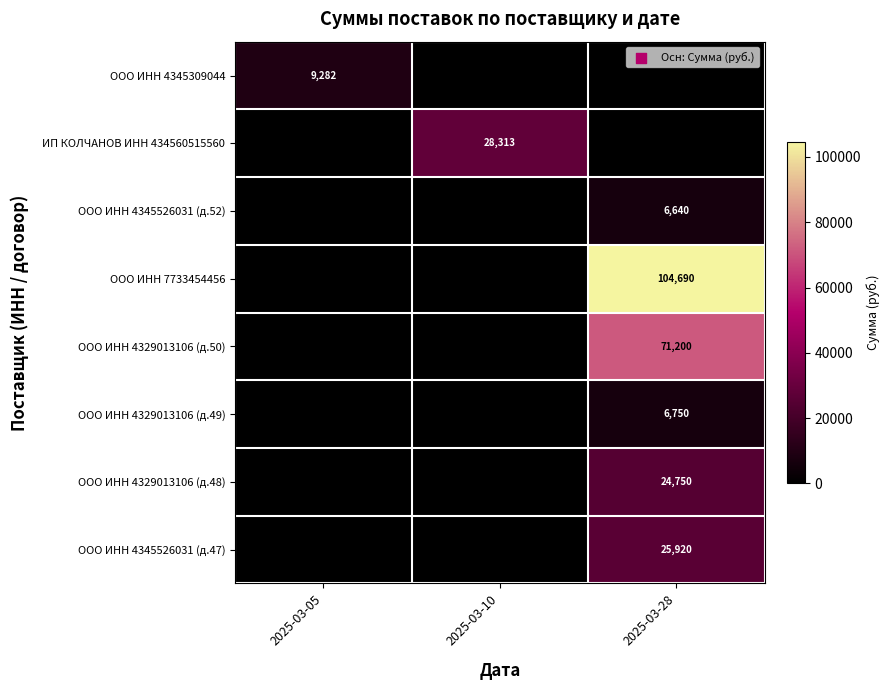

The value of ООО ИНН 7733454456 at 2025-03-28 is 104690. True or false?

True